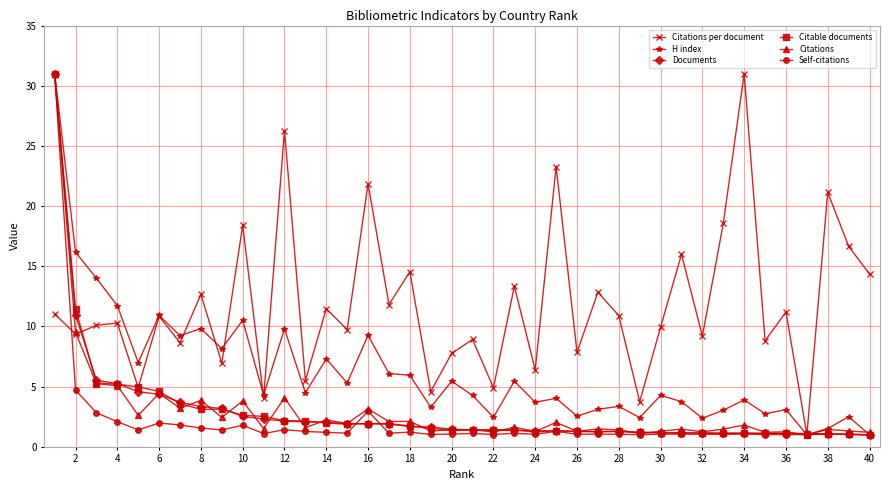

Which series has the largest total across all categories?

Citations per document